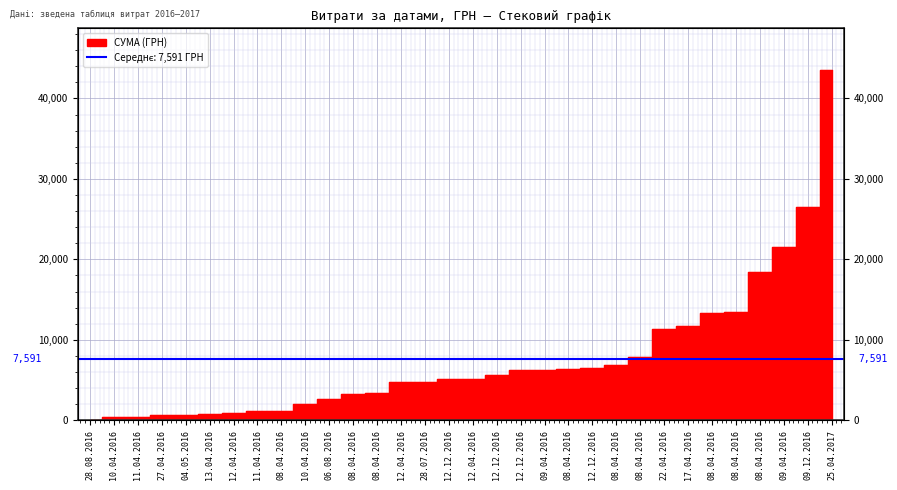

What is the label of the 3rd point from the left?

11.04.2016